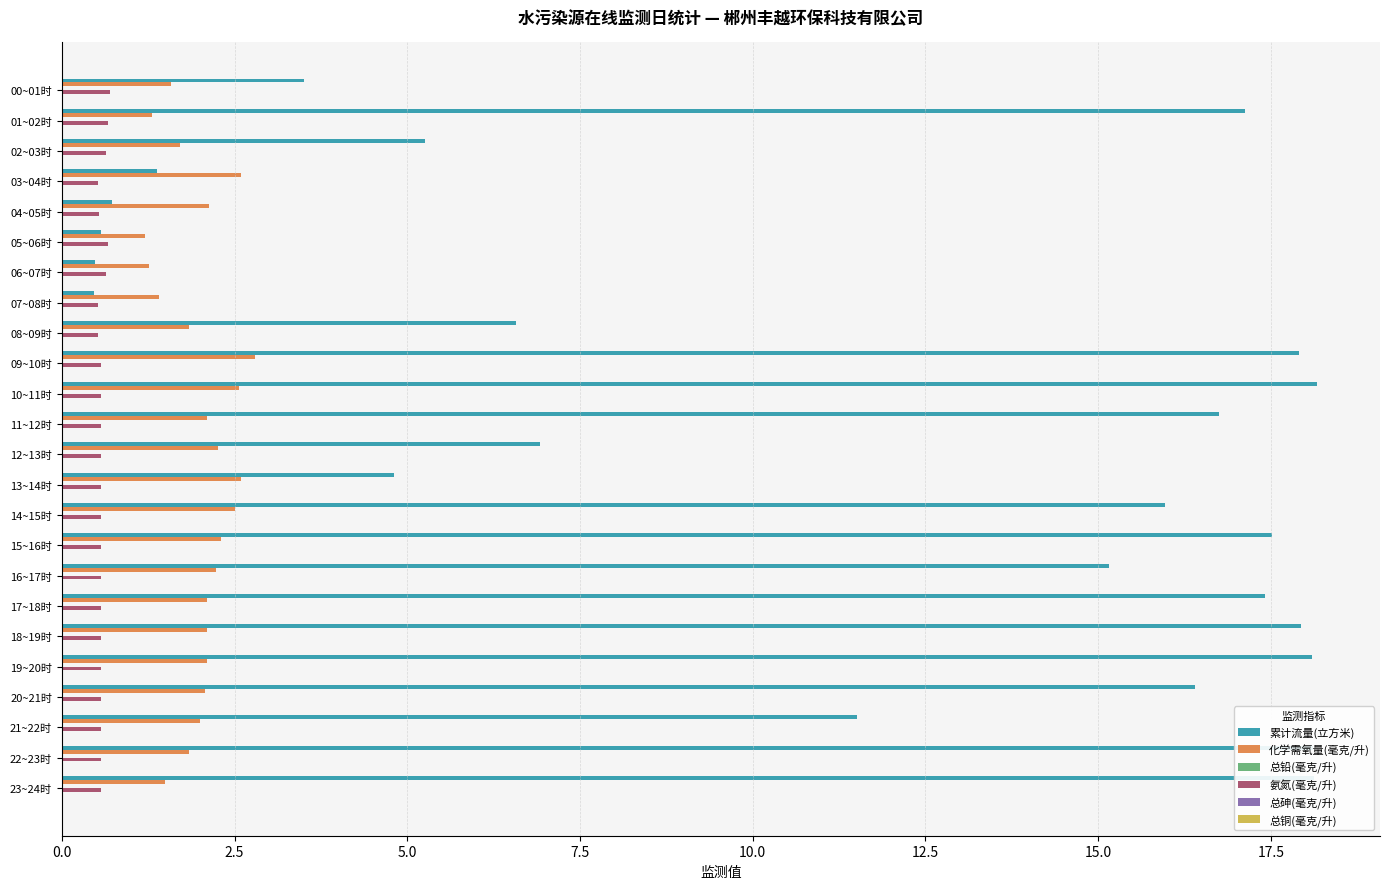

Is the value of 化学需氧量(毫克/升) at 09~10时 greater than the value of 累计流量(立方米) at 22~23时?

No